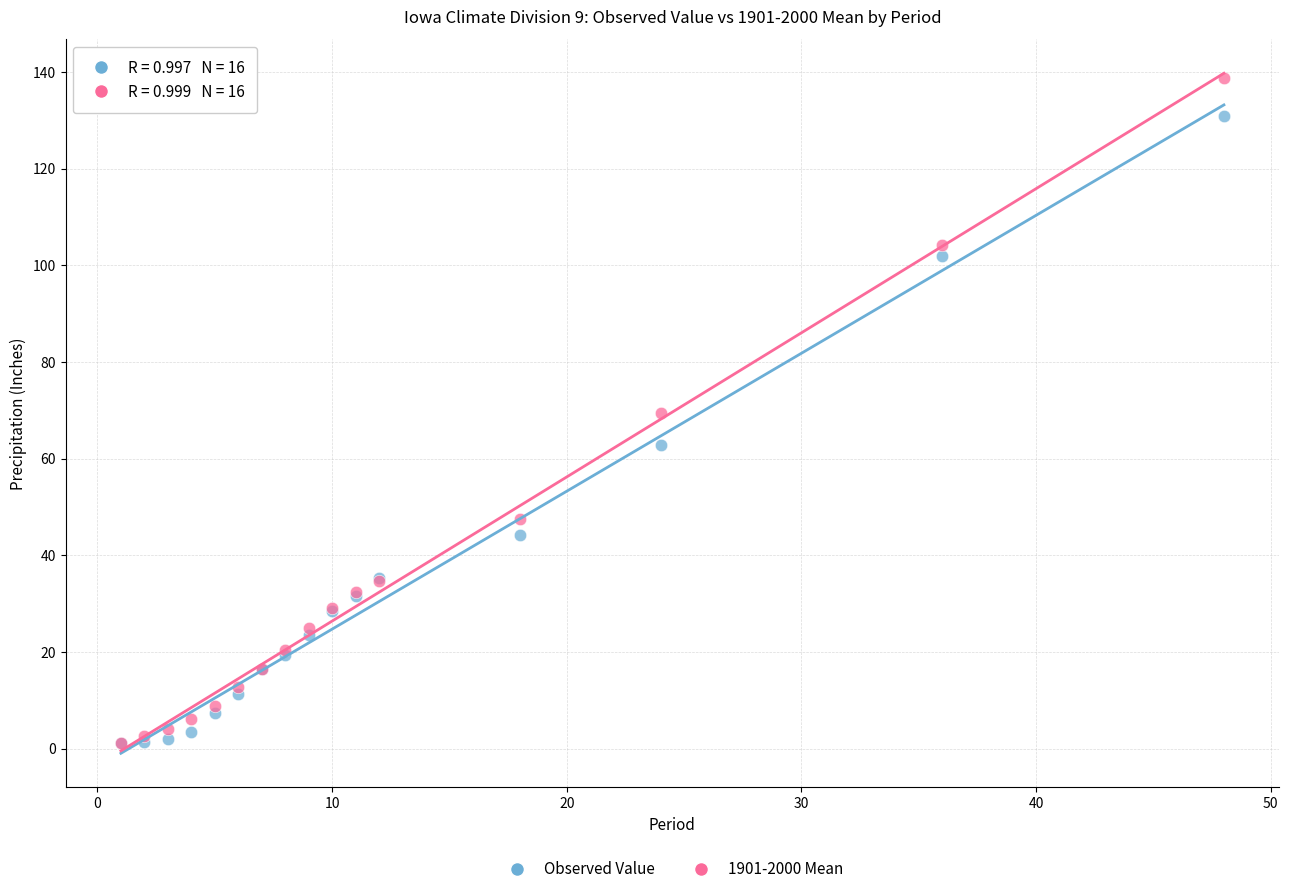

What are all the series names shown in the legend?

Observed Value, 1901-2000 Mean